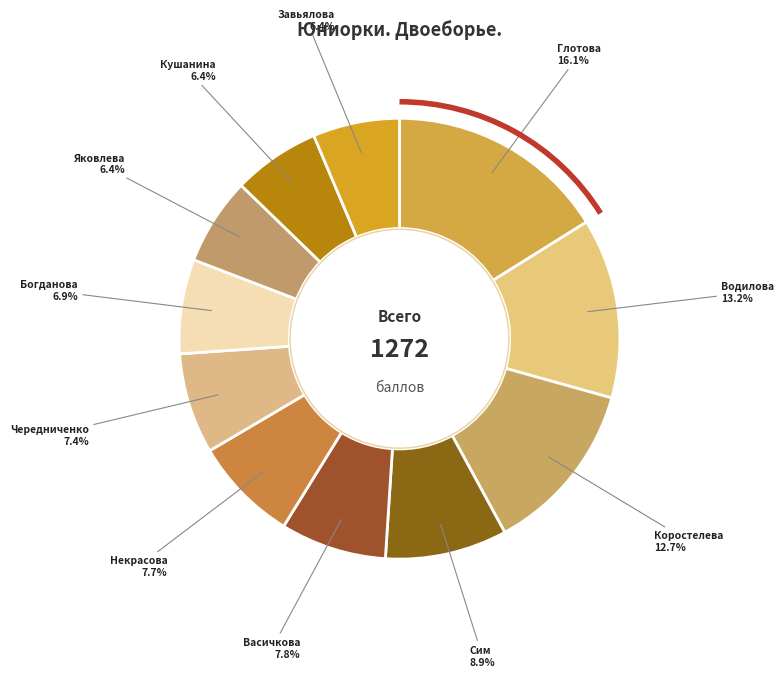

Which category has the biggest portion of the pie?

Глотова Дарья